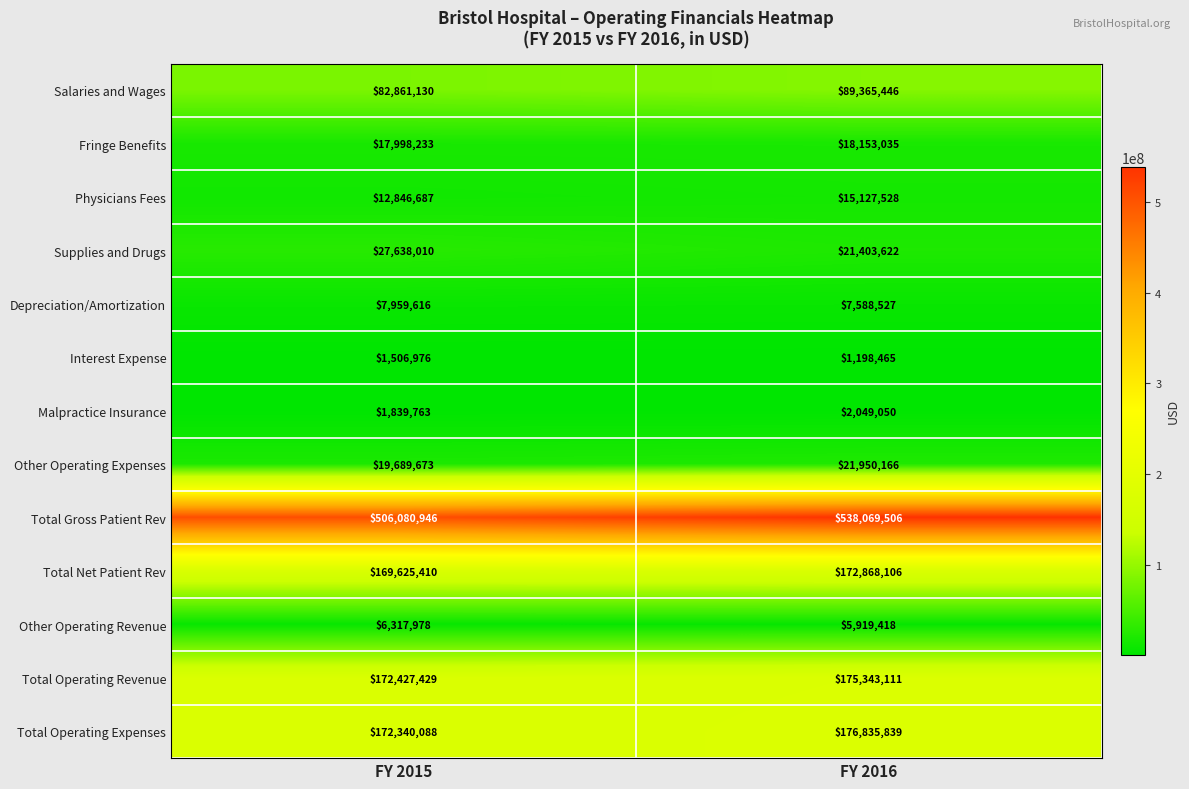

What is the difference between the maximum and minimum values in the Total Operating Expenses series?

4495751